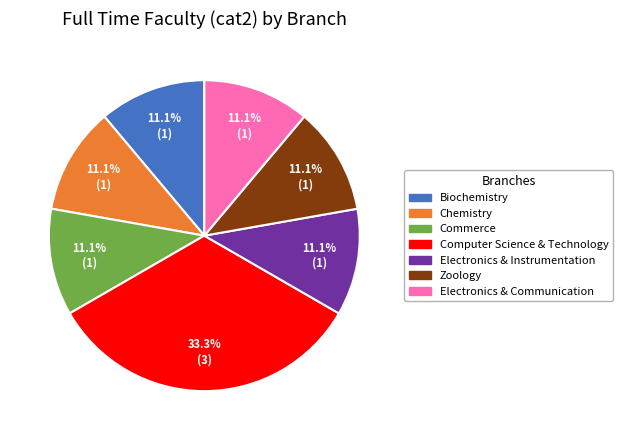

Combined, do Zoology and Electronics & Instrumentation account for over 50%?

No